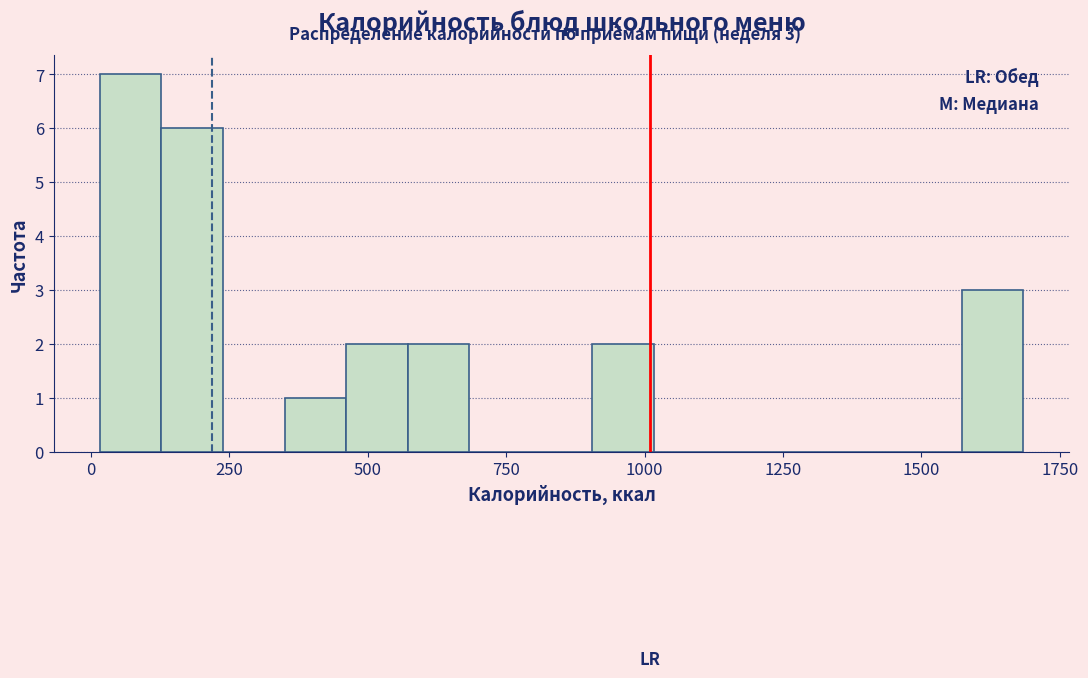

Around what value on the x-axis is the tallest bar? Give the approximate position of its centre, as read against the axis.

50